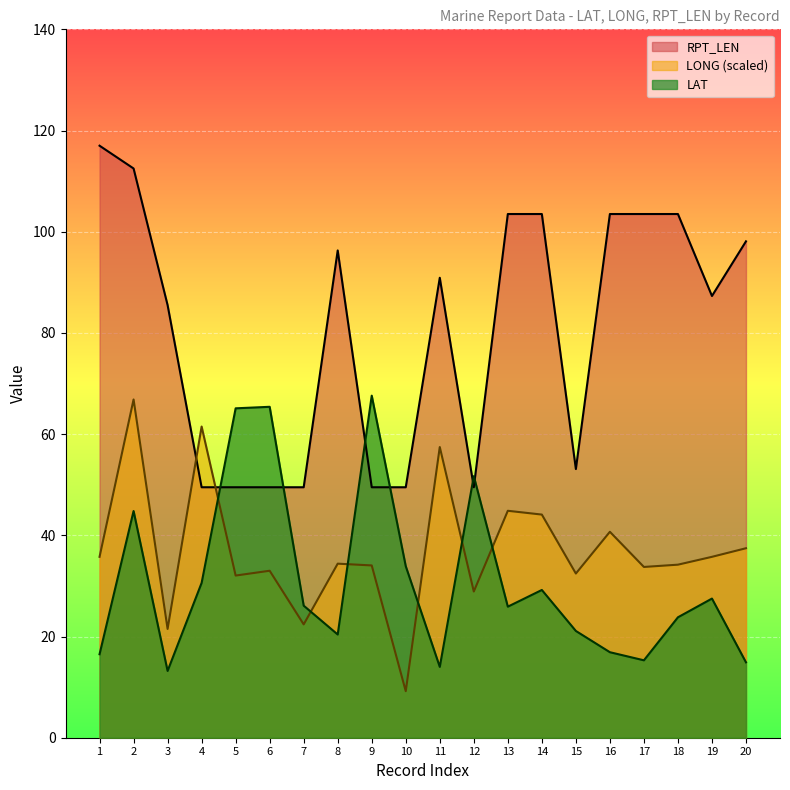

True or false: LONG has more than 0 points higher than both neighbors.

True